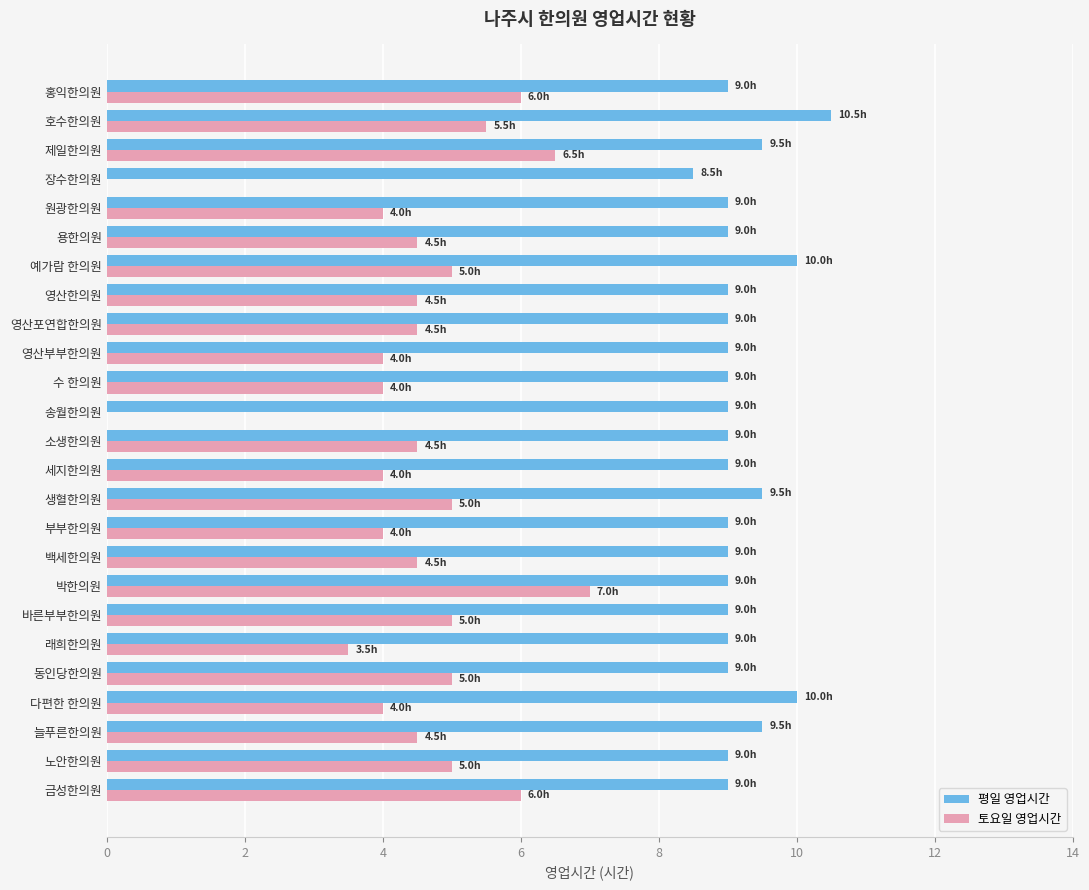

Which series has the largest total across all categories?

평일 영업시간